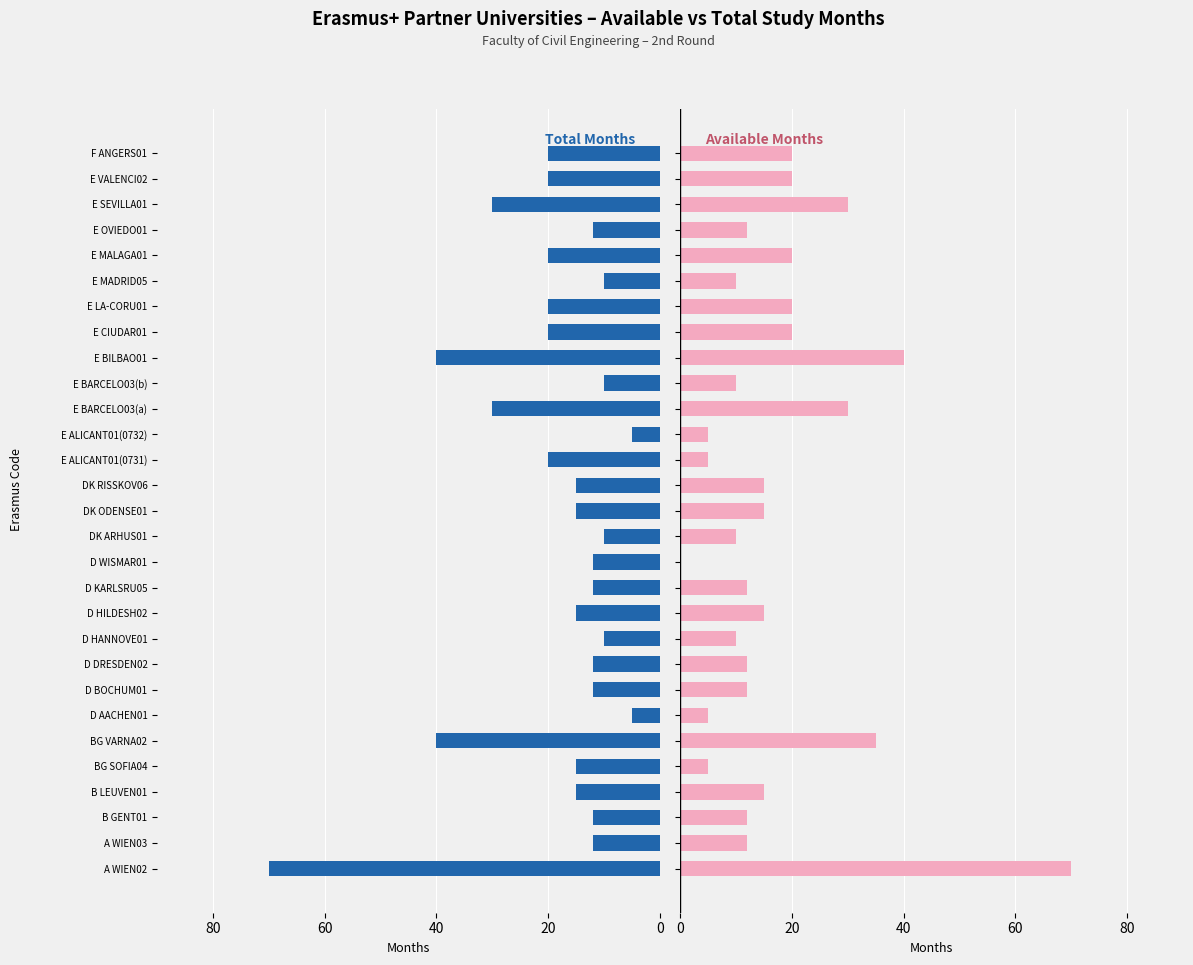

Where does the Total Months series first go above 15?

A WIEN02